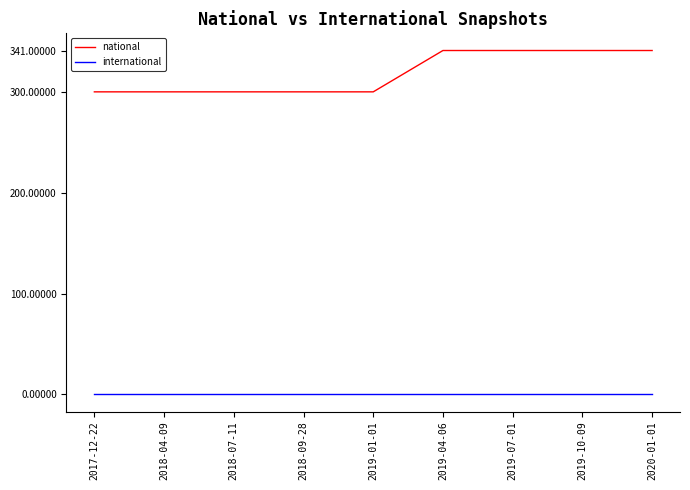

Which series changed the most between 2018-04-09 and 2020-01-01?

national